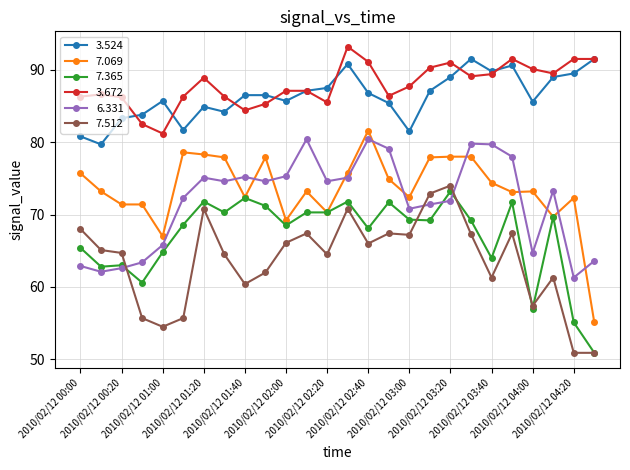

Which series has the widest spread of values?

7.069